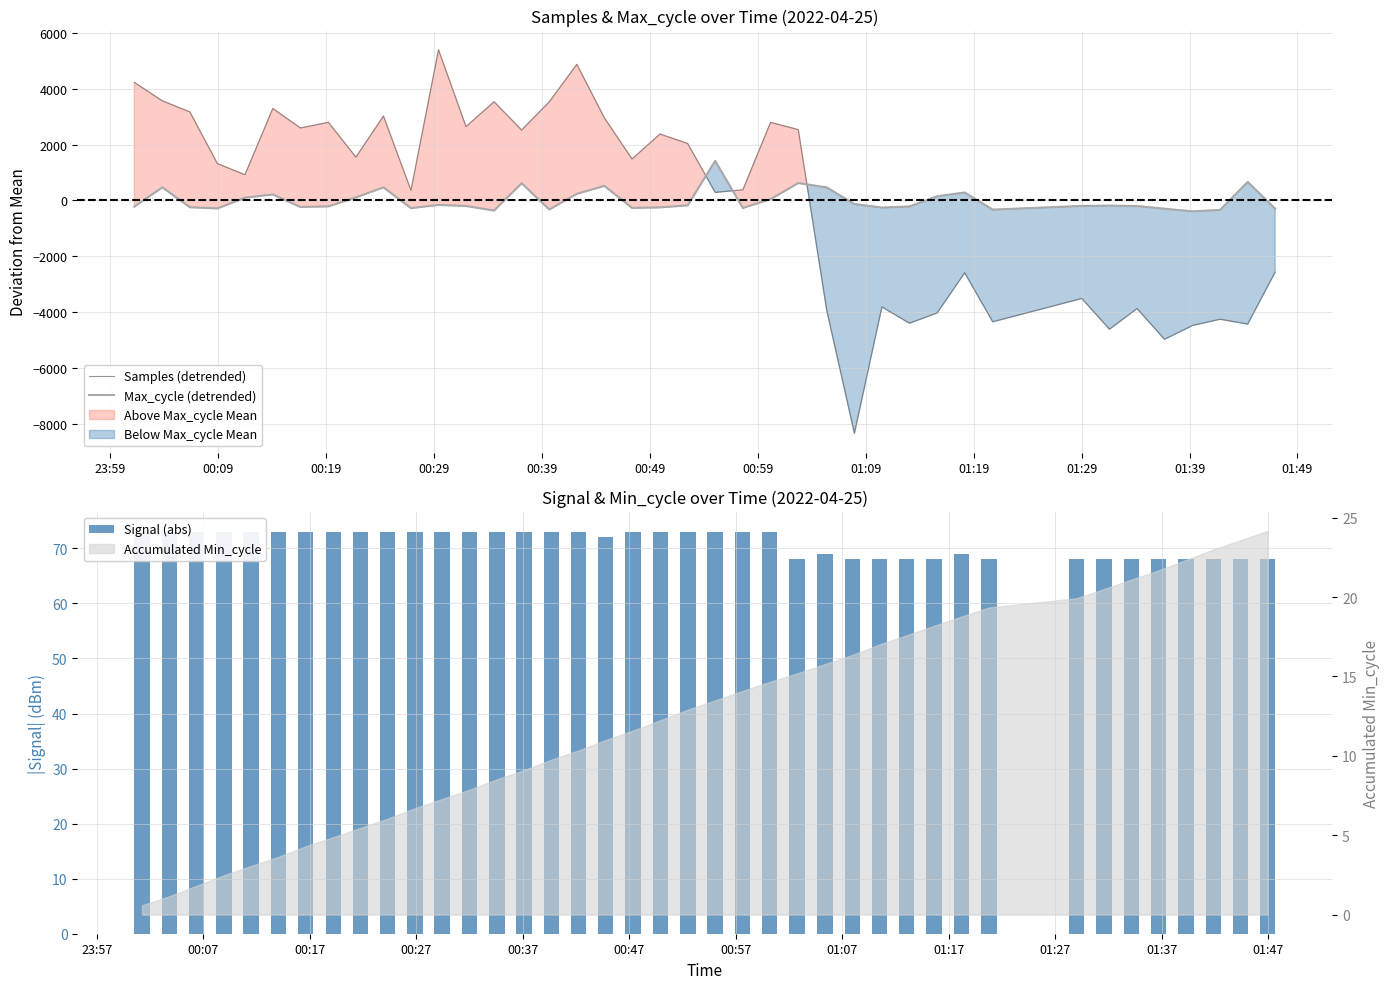

At how many categories does at least one series exceed -8303?

40